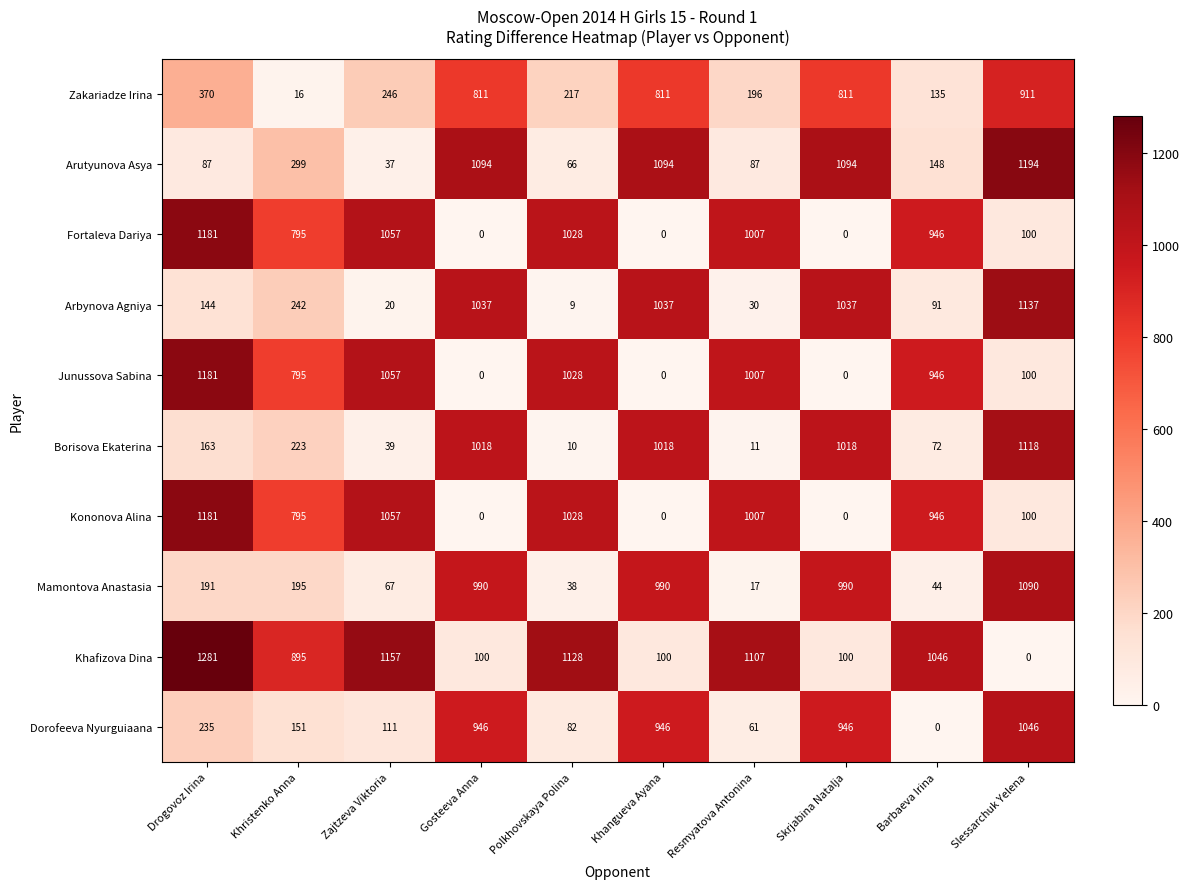

What is the approximate value of Arutyunova Asya at Khangueva Ayana, to the nearest 10?

1090